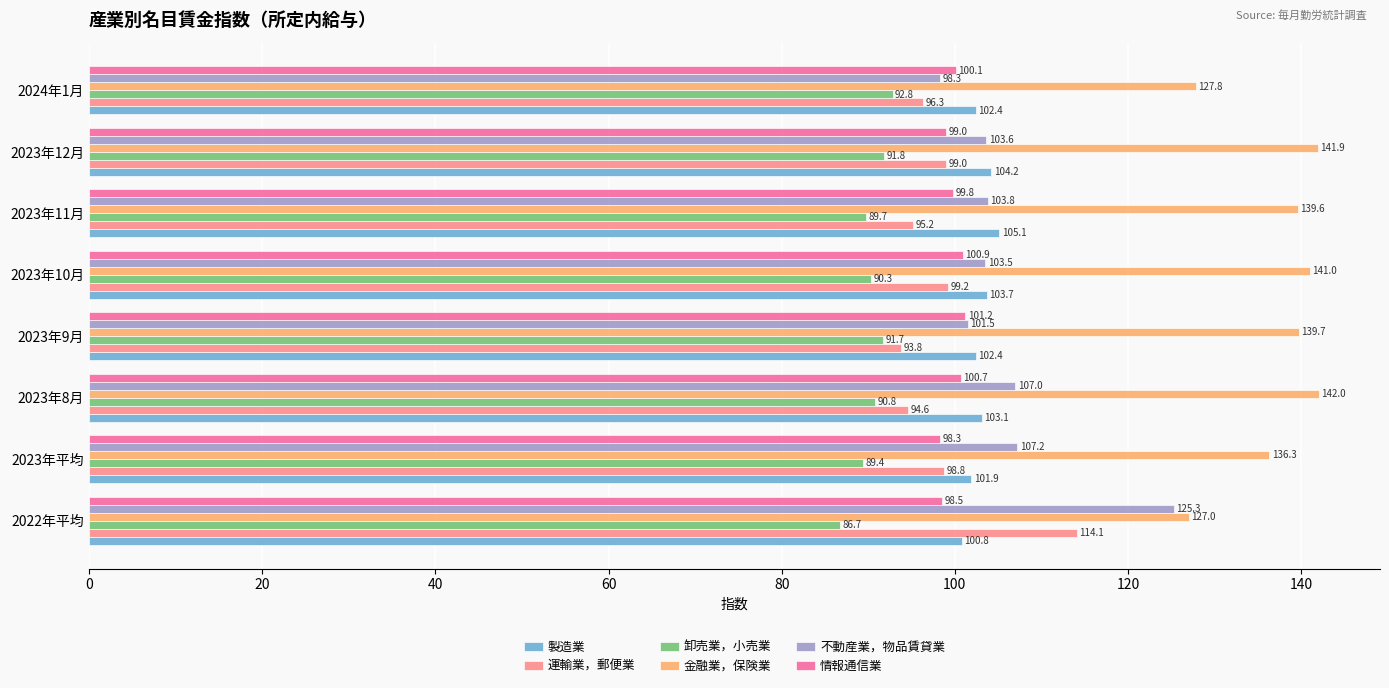

What is the spread (max minus min) of values at 2023年8月?

51.2